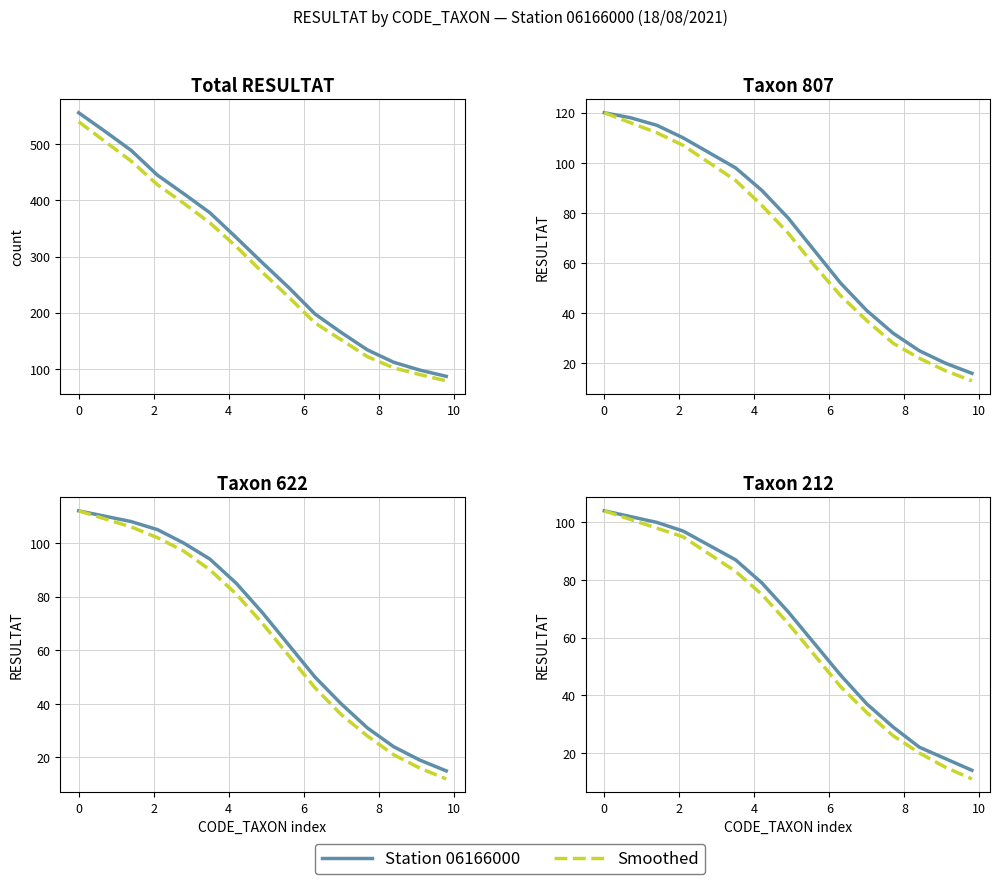

True or false: Smoothed has more than 2 points higher than both neighbors.

False